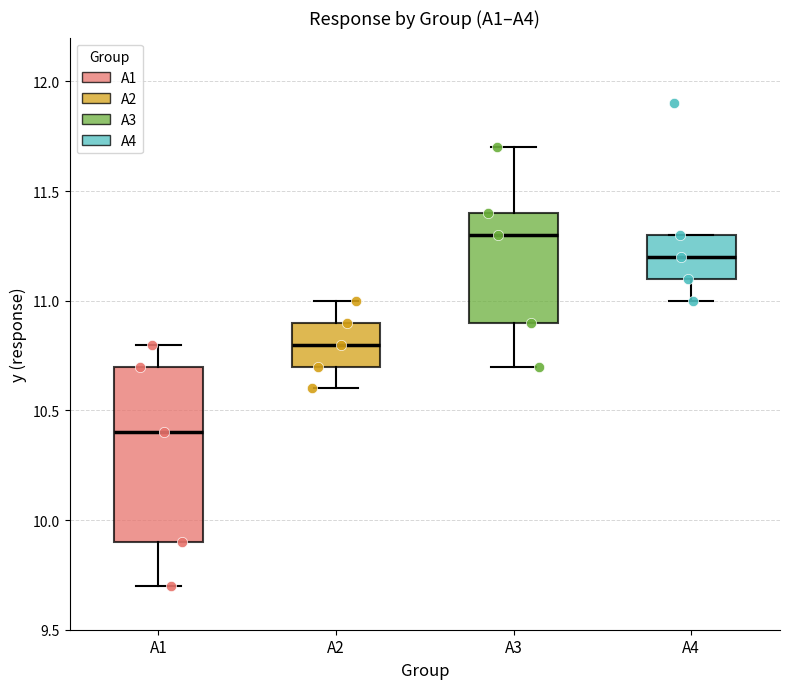

Reading left to right, transcribe this box plot: for each box, give where its median line is, the range the box spans, and where its two whiskers end, as read against the y-axis. The values are not printed on the chart, so give them approximately, as read against the axis.

A1: median 10.4, box 9.9 to 10.7, whiskers 9.7 to 10.8
A2: median 10.8, box 10.7 to 10.9, whiskers 10.6 to 11.0
A3: median 11.3, box 10.9 to 11.4, whiskers 10.7 to 11.7
A4: median 11.2, box 11.1 to 11.3, whiskers 11.0 to 11.3